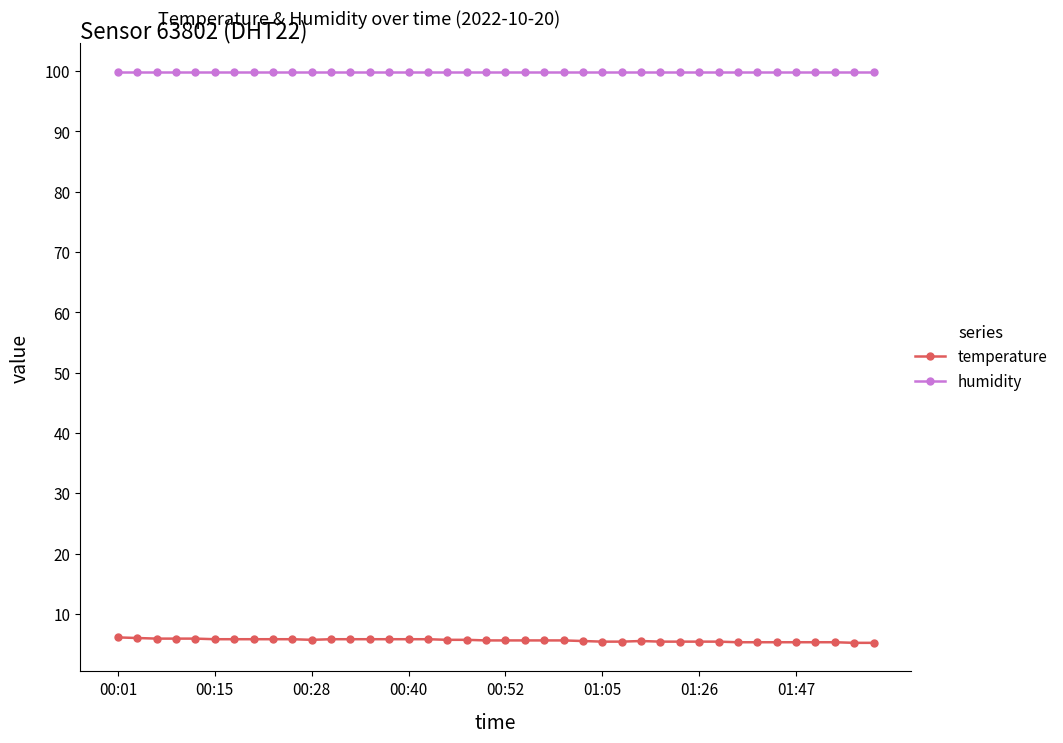

Which series has the largest total across all categories?

humidity